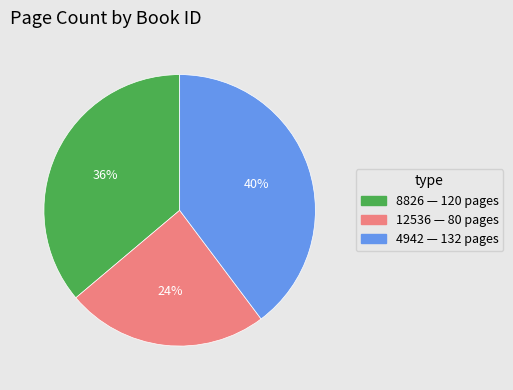

How many slices are in this pie chart?

3